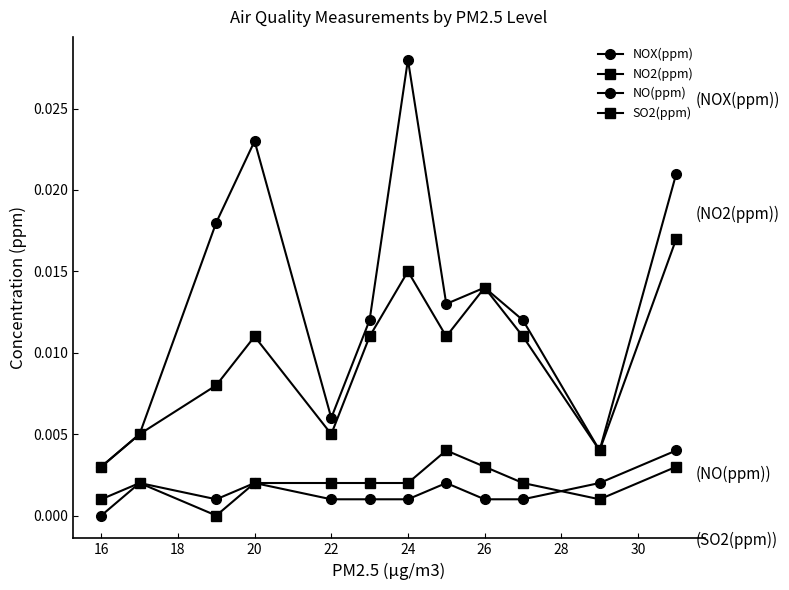

Reading left to right, transcribe all the data shown in this chart.

NOX(ppm): 0.0	0.0	0.0	0.0	0.0	0.0	0.0	0.0	0.0	0.0	0.0	0.0
NO2(ppm): 0.0	0.0	0.0	0.0	0.0	0.0	0.0	0.0	0.0	0.0	0.0	0.0
NO(ppm): 0.0	0.0	0.0	0.0	0.0	0.0	0.0	0.0	0.0	0.0	0.0	0.0
SO2(ppm): 0.0	0.0	0.0	0.0	0.0	0.0	0.0	0.0	0.0	0.0	0.0	0.0